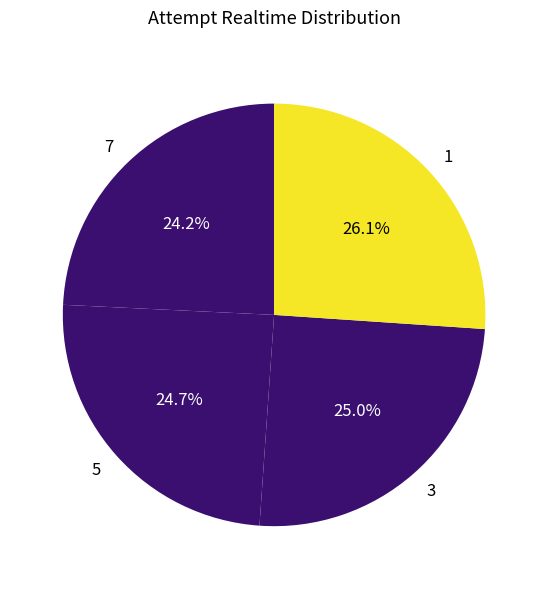

To the nearest percent, what is the difference between the 3 and 1 slice percentages?

1%